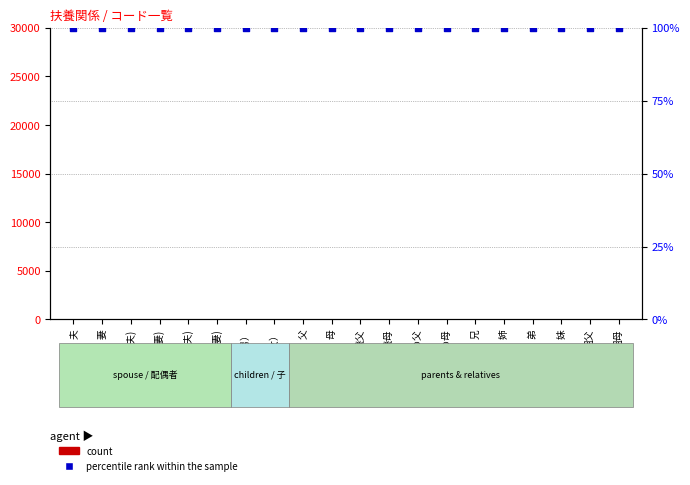

What is the total value across all series at 妻?

112